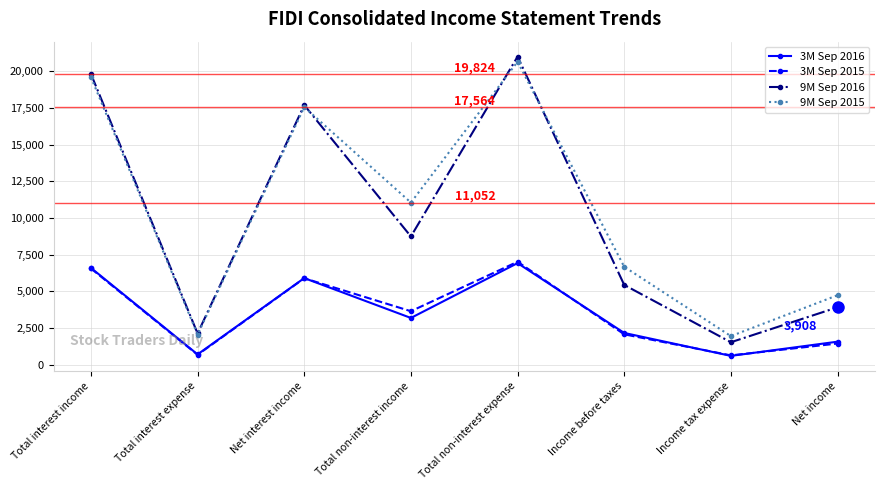

The 9M Sep 2016 series shows 19824 at Total interest income. True or false?

True